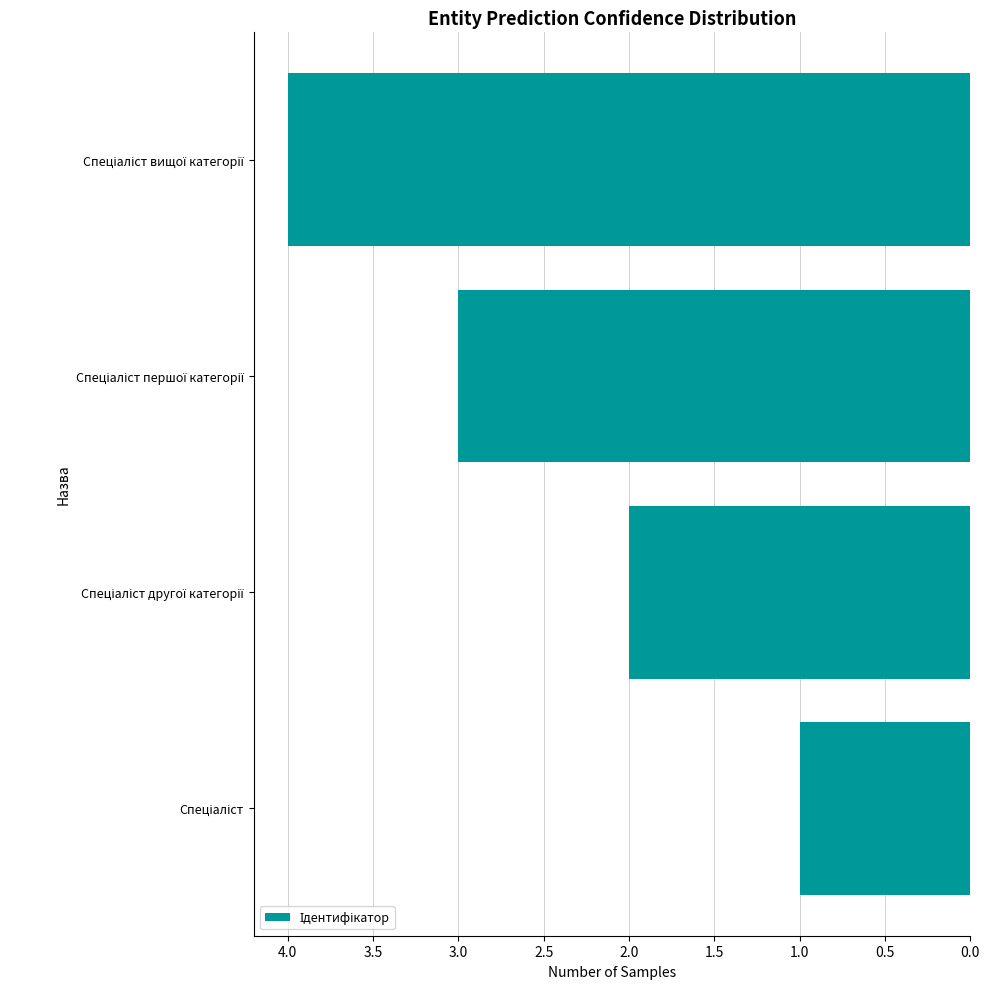

What is the minimum value shown in the chart?

1